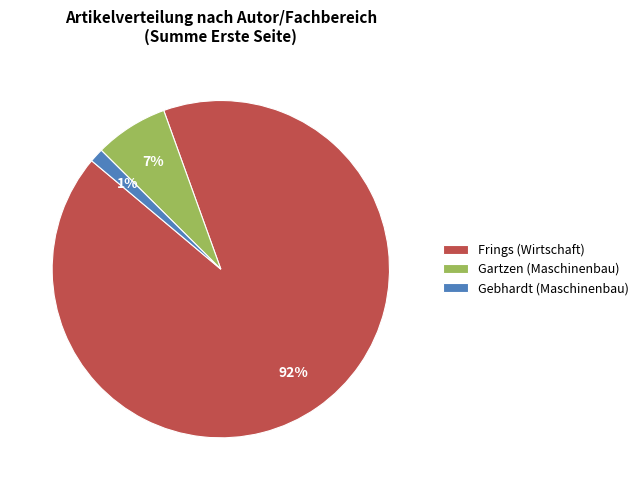

How many slices are in this pie chart?

3